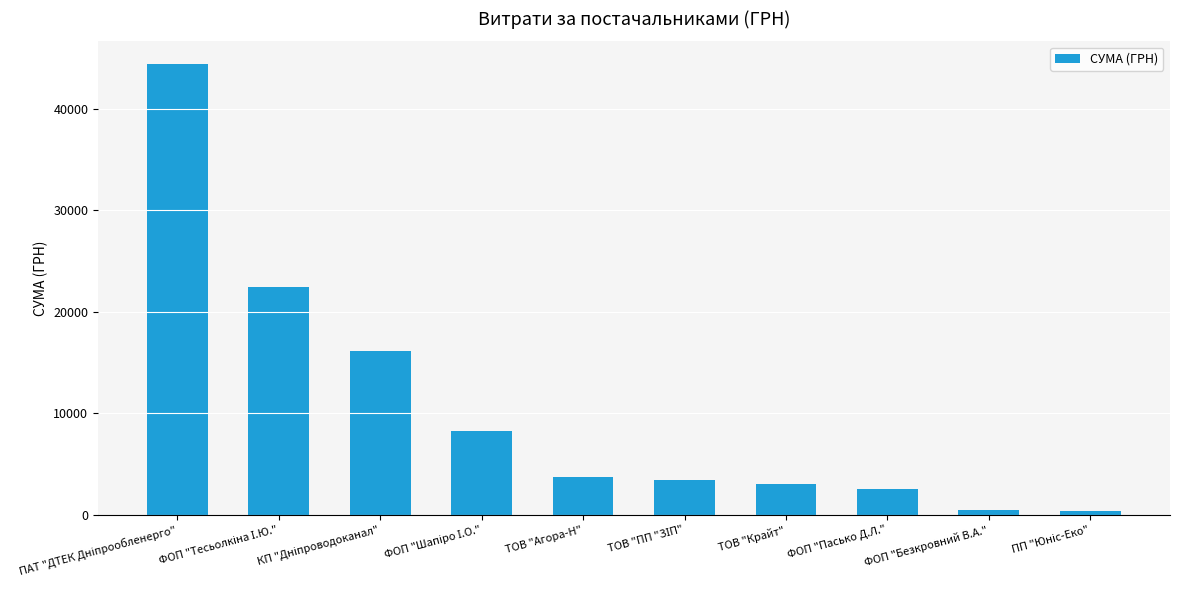

Is it true that the value at ФОП "Пасько Д.Л." is 2497.1?

True